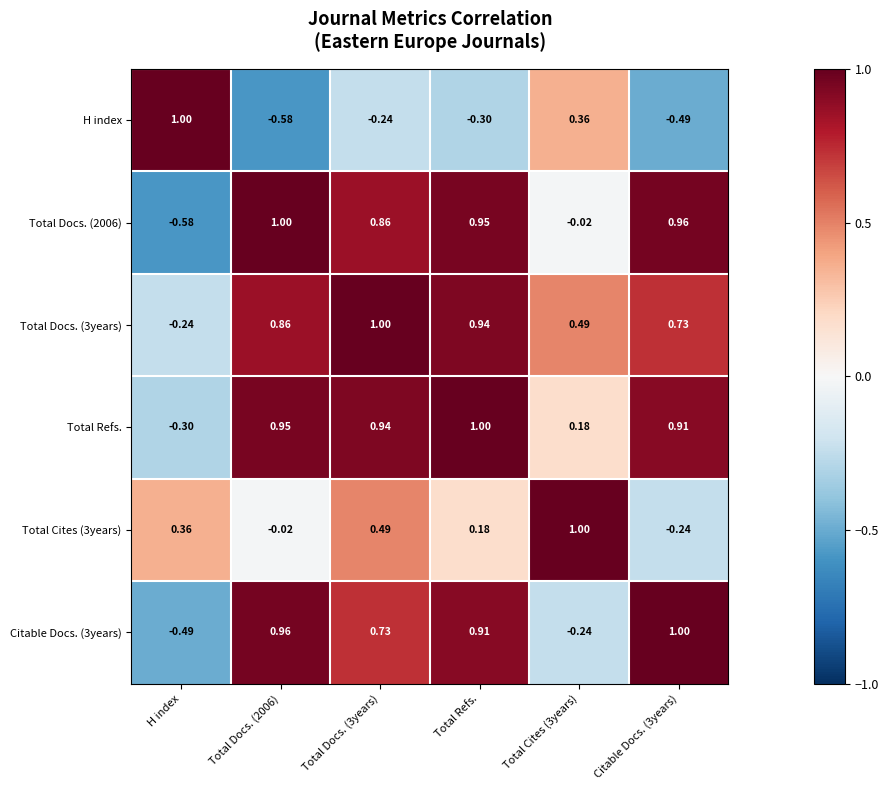

Which series changed the most between H index and Total Cites (3years)?

Total Docs. (3years)